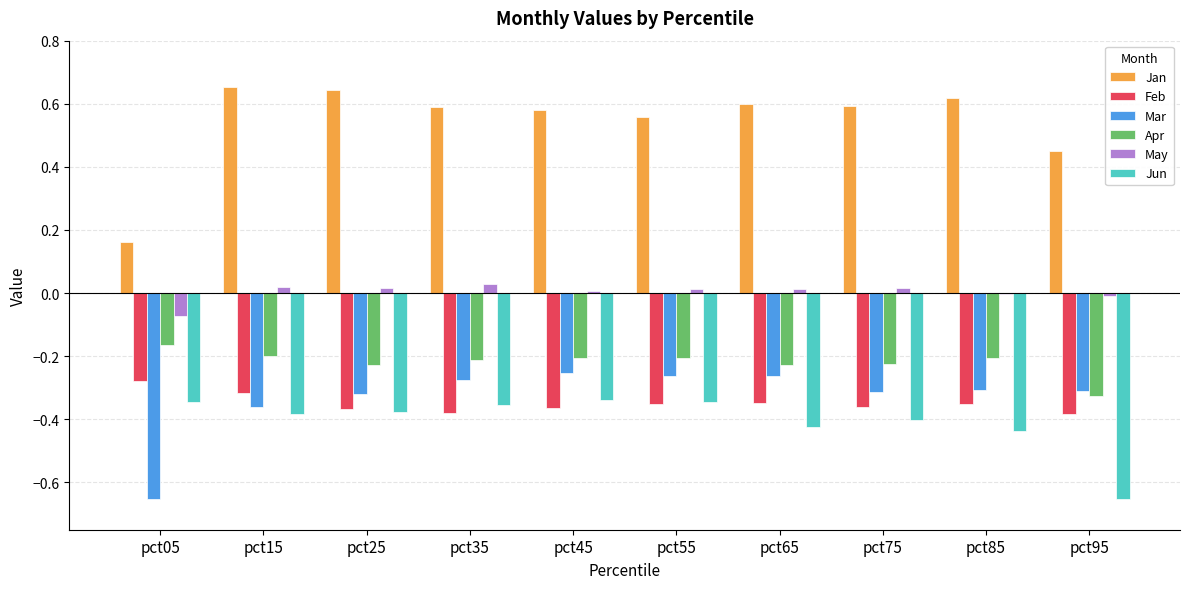

The value of Feb at pct25 is -0.4. True or false?

True